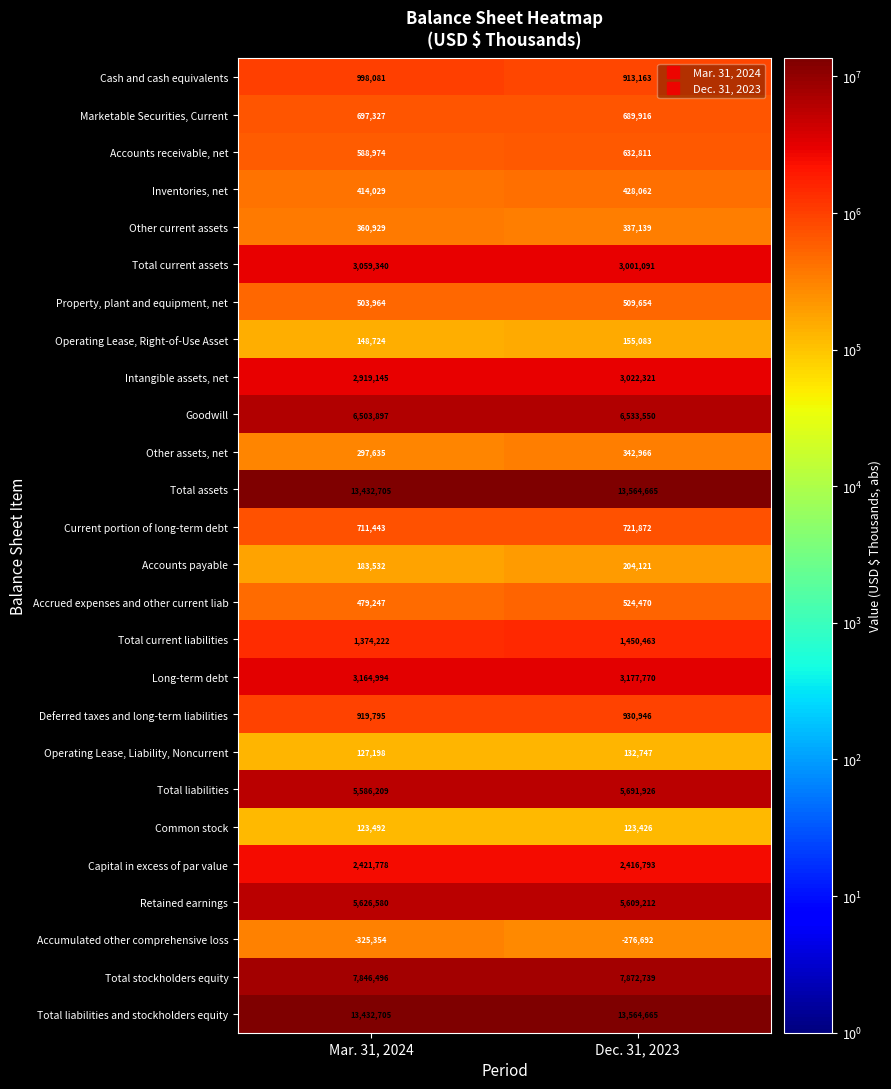

How many categories are shown in the chart?

2